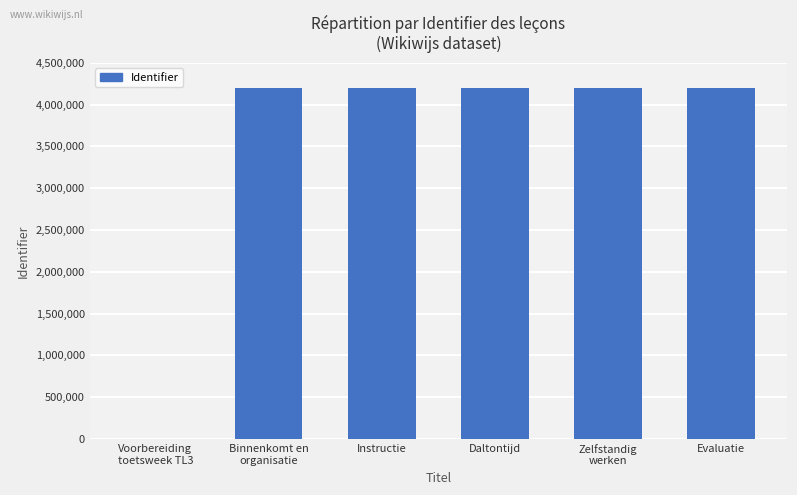

Are the bars grouped side by side (vs. stacked)?

No